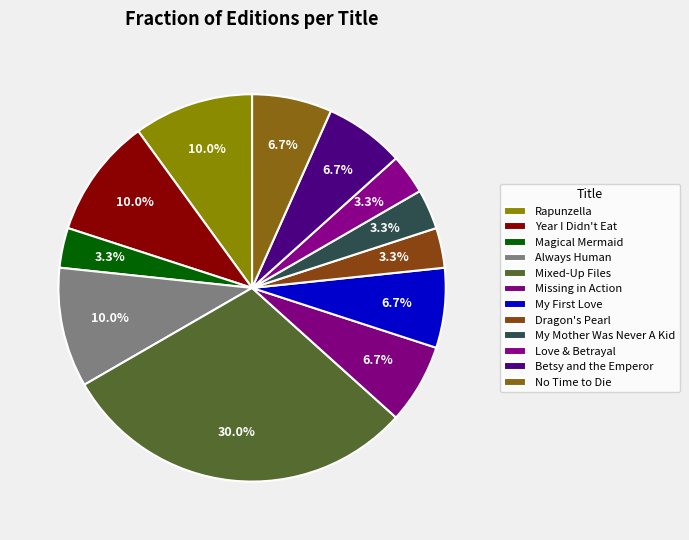

Count the number of slices in the pie.

12